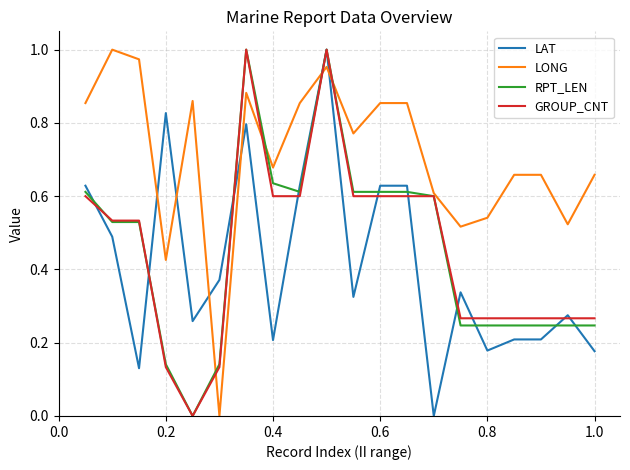

Which series has the largest total across all categories?

LONG